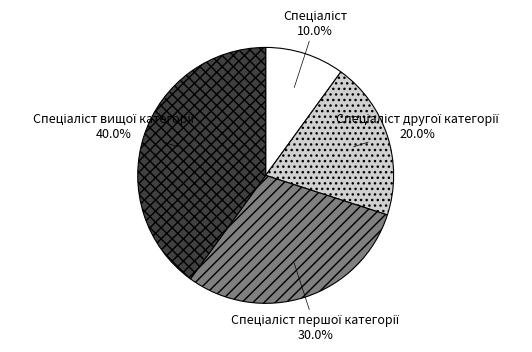

Count the number of slices in the pie.

4